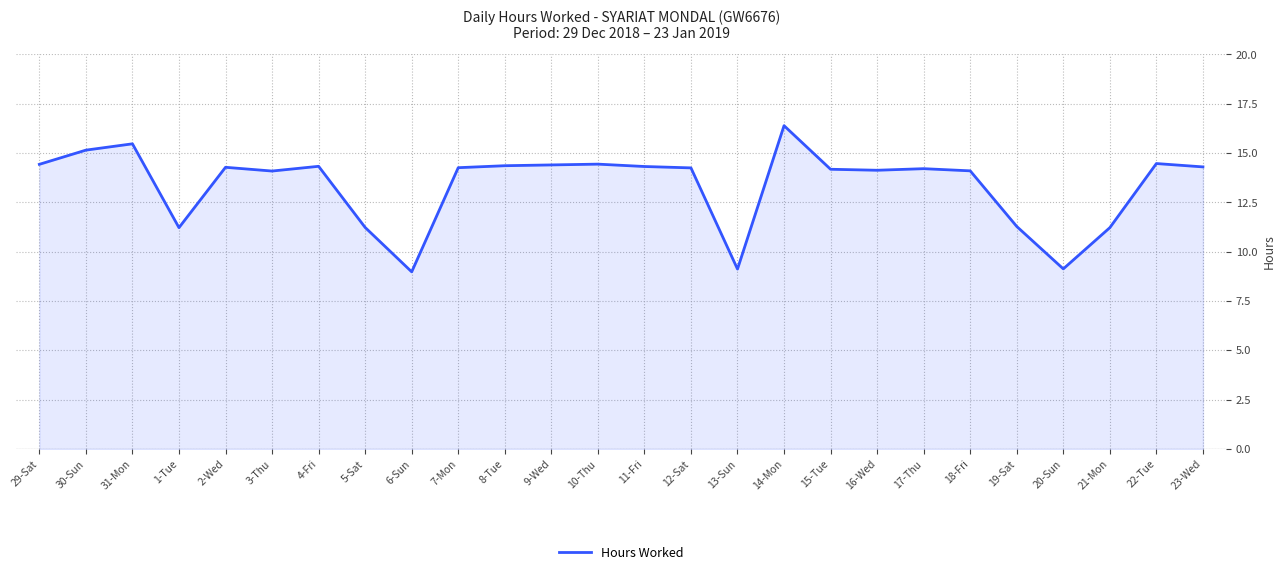

What is the change in value from 3-Thu to 22-Tue?

+0.4